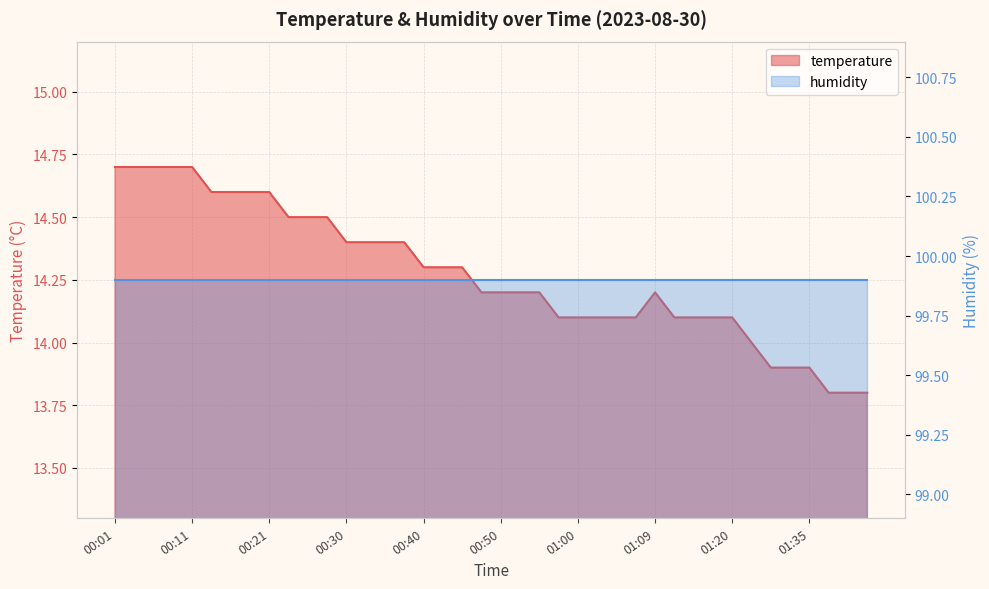

Reading left to right, extract all data points from this chart.

00:01=14.7	00:04=14.7	00:06=14.7	00:08=14.7	00:11=14.7	00:13=14.6	00:16=14.6	00:18=14.6	00:21=14.6	00:23=14.5	00:26=14.5	00:28=14.5	00:30=14.4	00:33=14.4	00:35=14.4	00:38=14.4	00:40=14.3	00:43=14.3	00:45=14.3	00:48=14.2	00:50=14.2	00:52=14.2	00:55=14.2	00:57=14.1	01:00=14.1	01:02=14.1	01:05=14.1	01:07=14.1	01:09=14.2	01:12=14.1	01:15=14.1	01:17=14.1	01:20=14.1	01:28=14.0	01:30=13.9	01:33=13.9	01:35=13.9	01:38=13.8	01:40=13.8	01:43=13.8